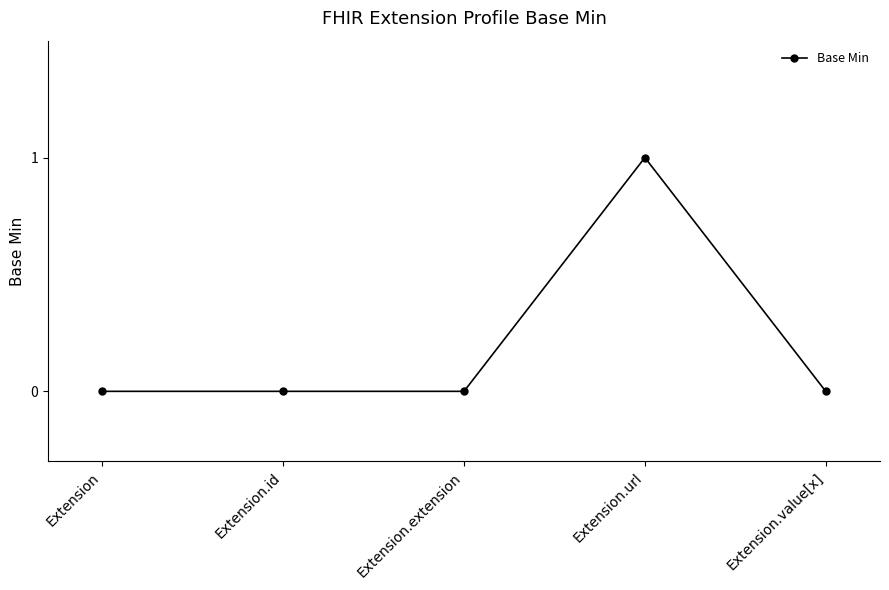

Is it true that the value at Extension.extension is -1?

False